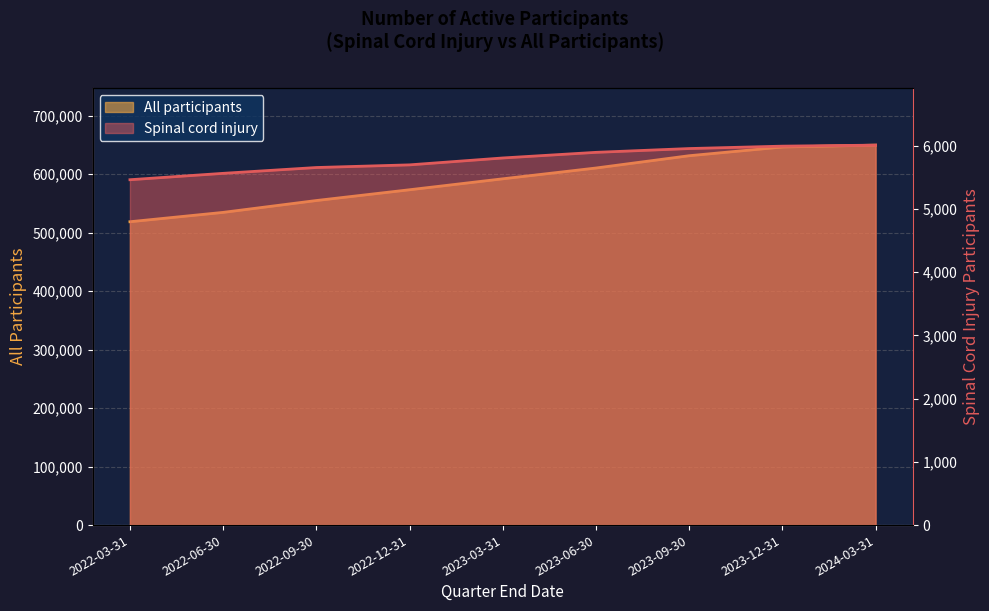

At which category does the chart reach its peak across all series?

2024-03-31